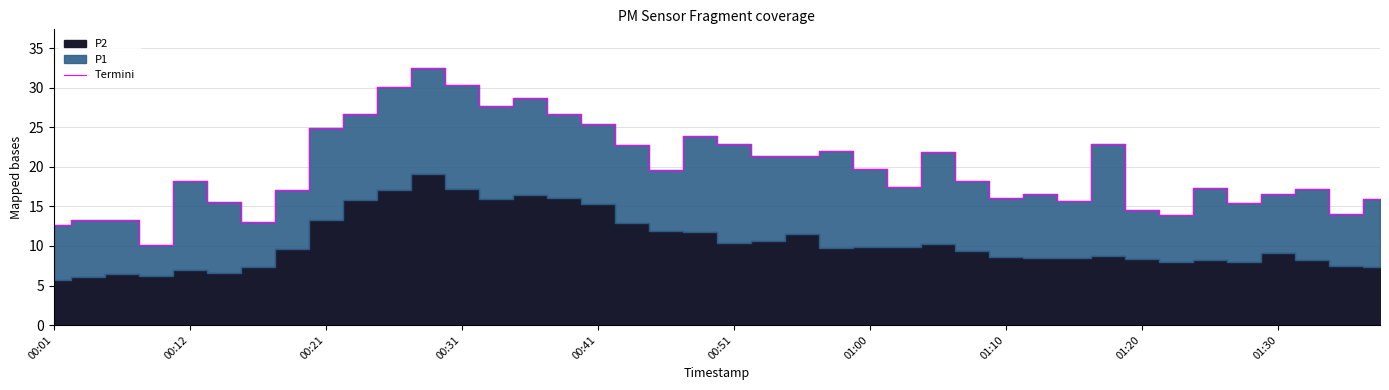

Is it true that Termini equals 30.8 at 00:12?

False